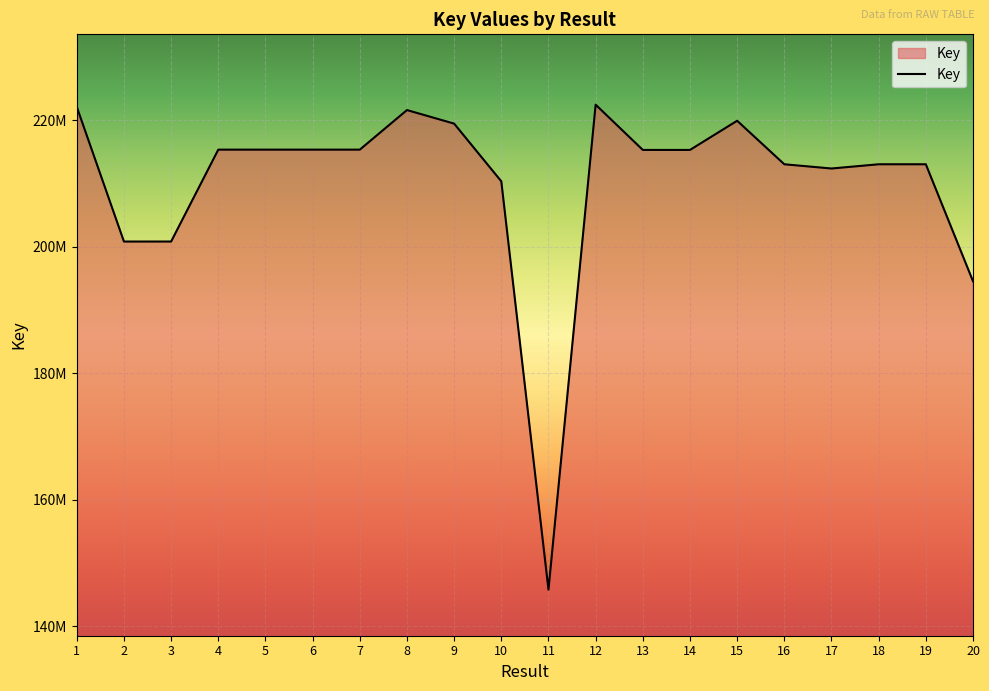

Does the chart display data point markers on the line(s)?

No